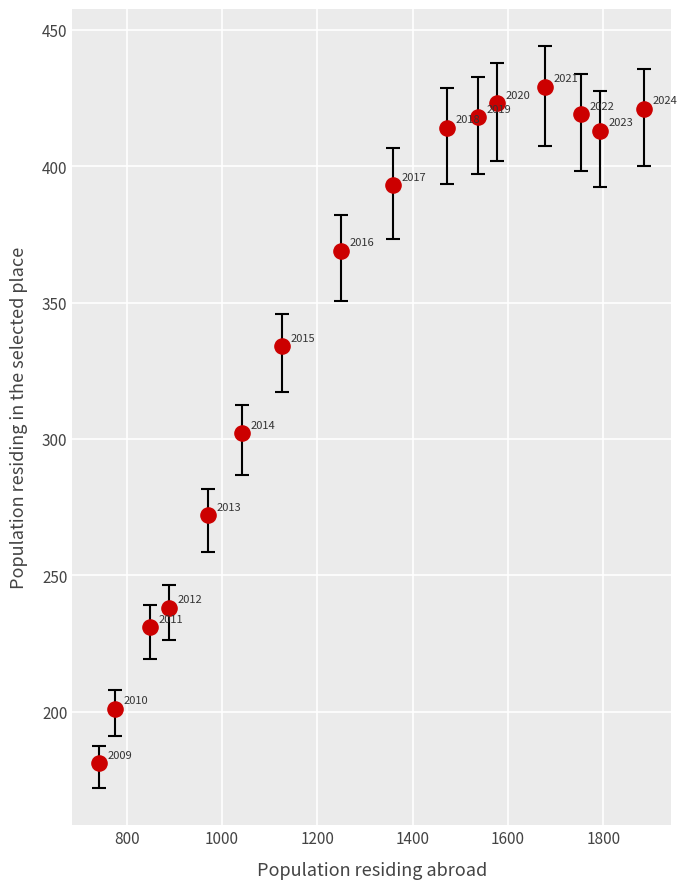

What is the range of X values (max minus min)?

1143